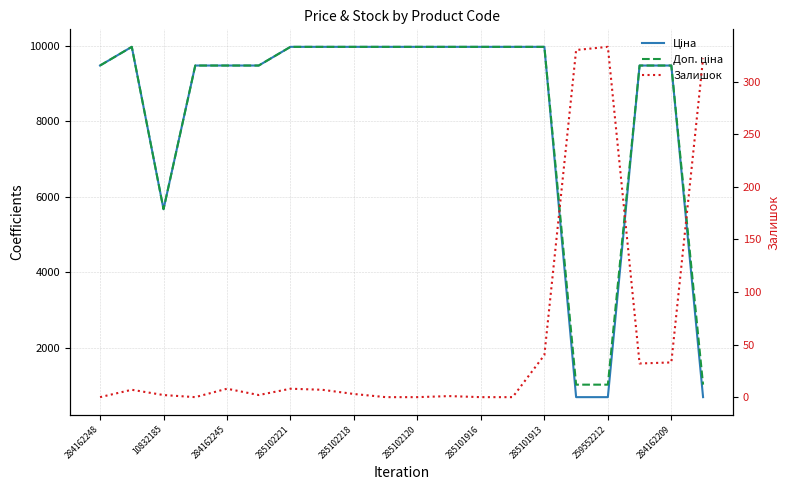

At which category is the sum across all series the highest?

285101913